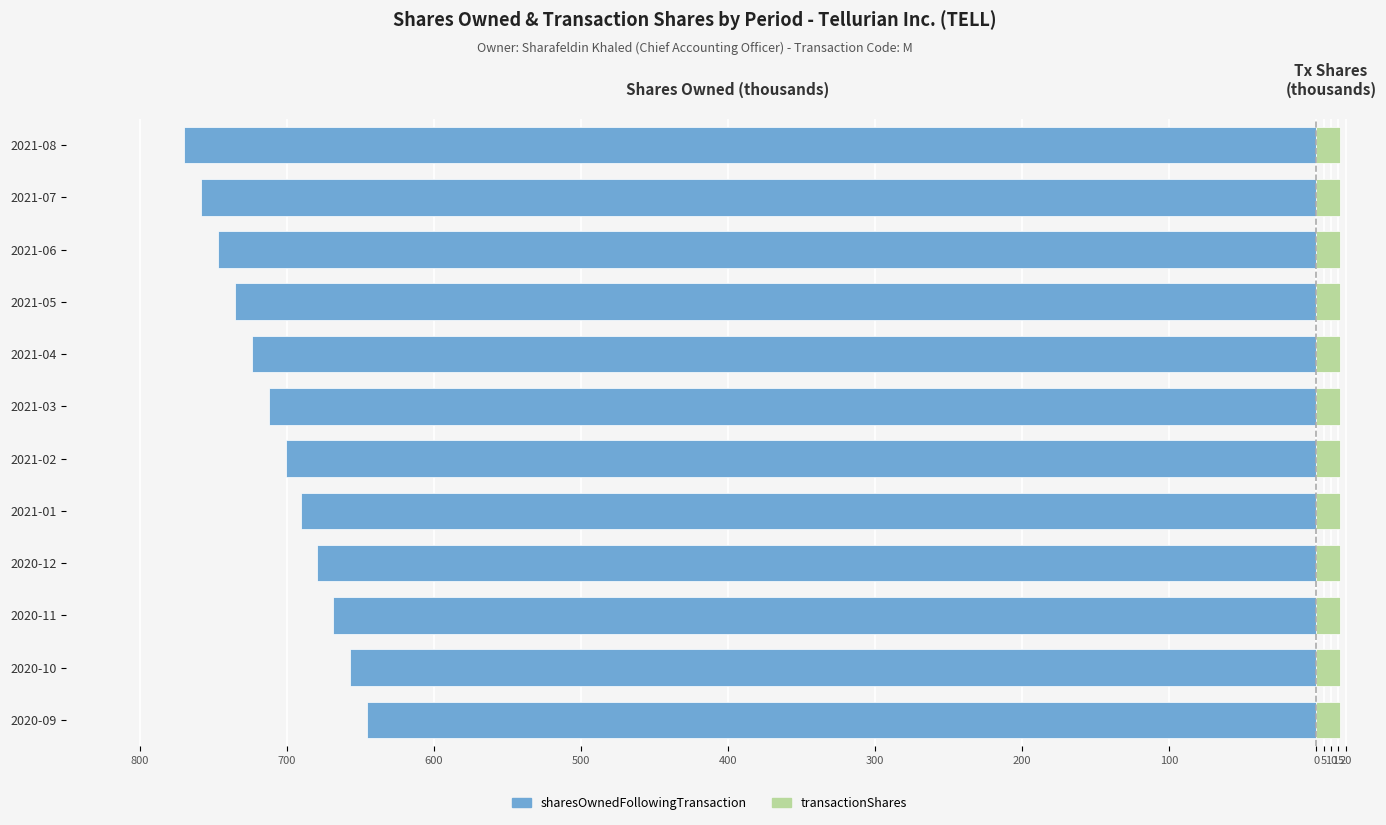

What are all the series names shown in the legend?

sharesOwnedFollowingTransaction, transactionShares